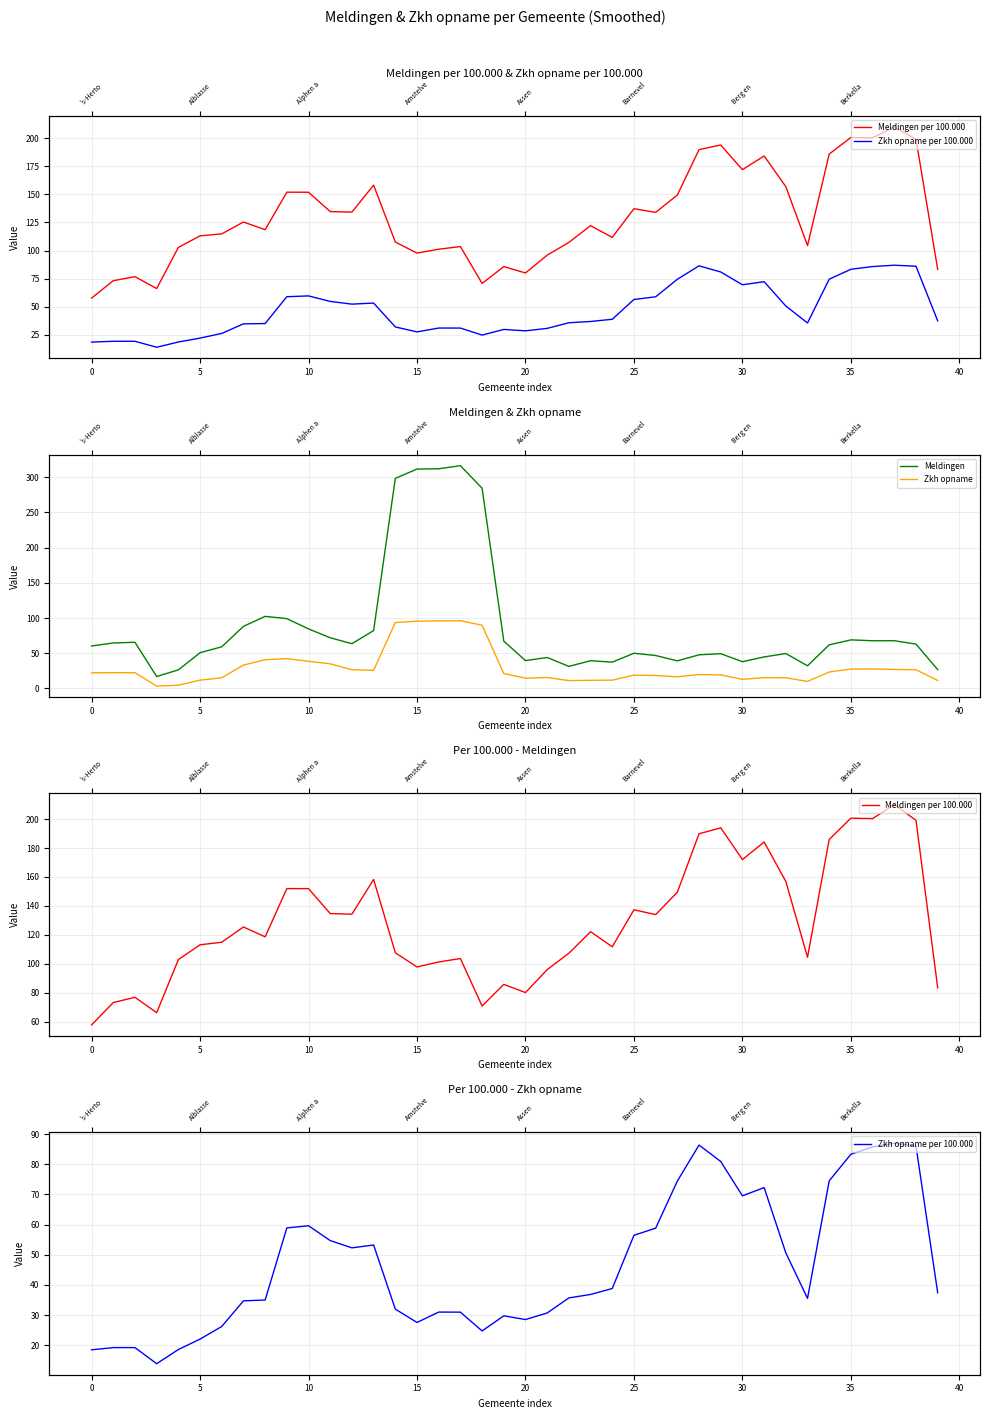

Which series has the widest spread of values?

Meldingen